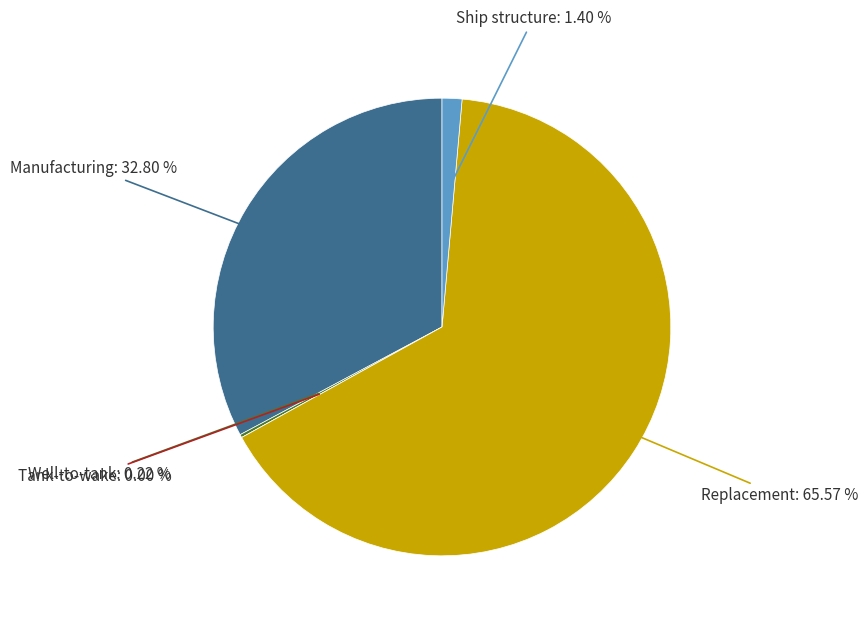

To the nearest percent, what is the average slice percentage?

20%